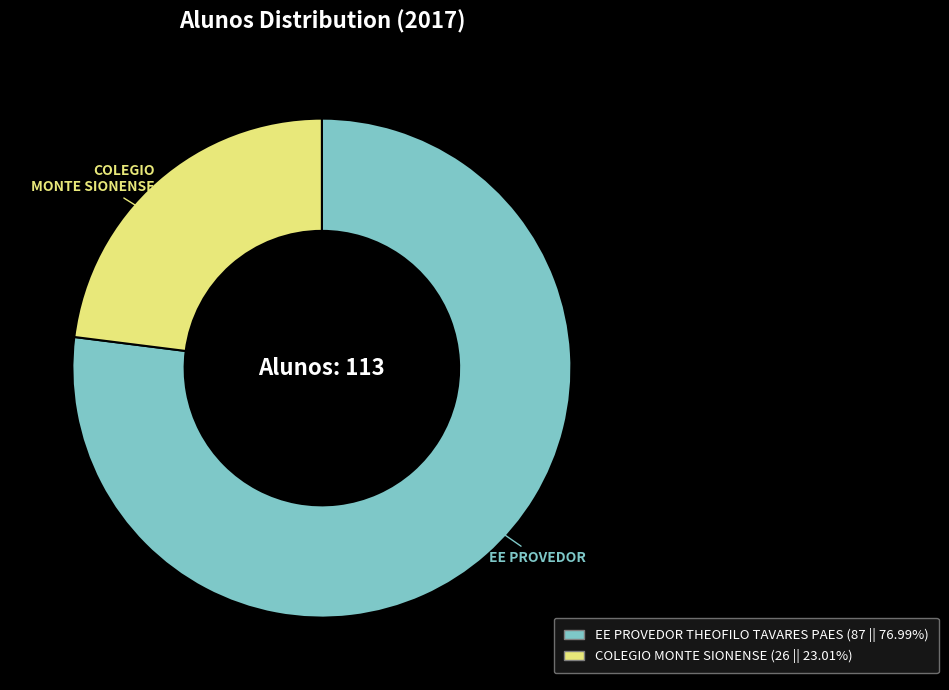

How many segments does this pie chart have?

2